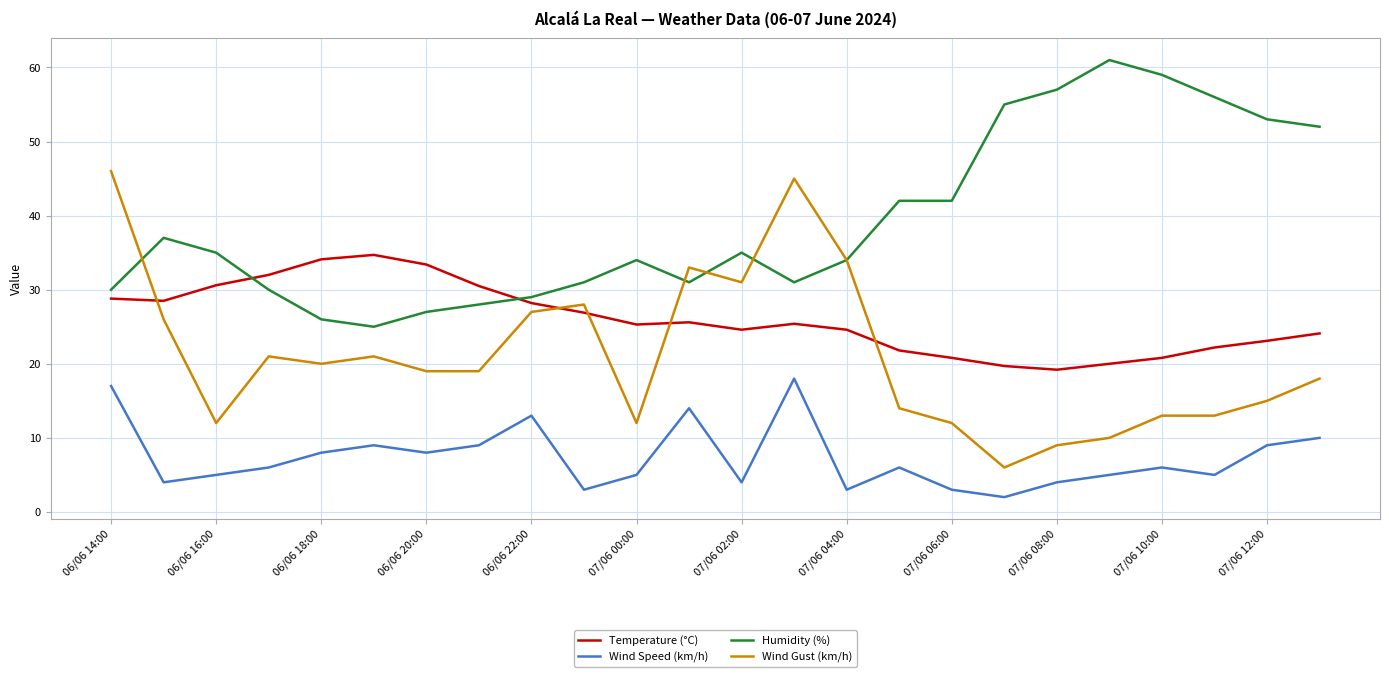

List the series in order of their peak value, highest first.

Humidity (%), Wind Gust (km/h), Temperature (°C), Wind Speed (km/h)